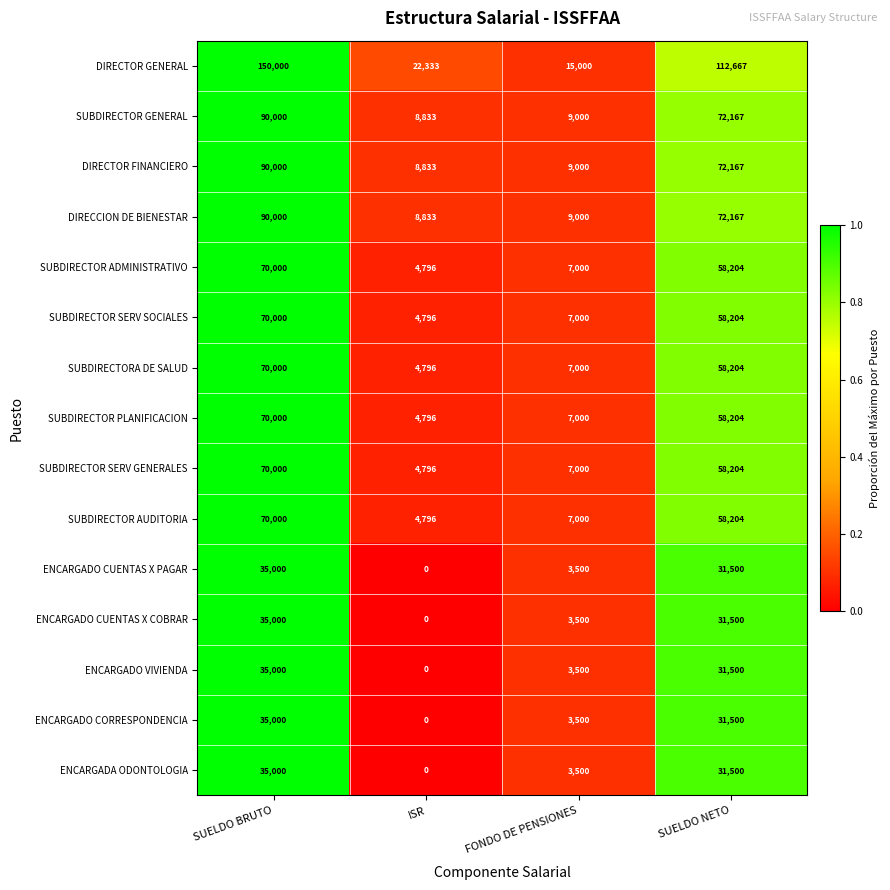

At which label does SUBDIRECTOR PLANIFICACION reach its minimum?

ISR